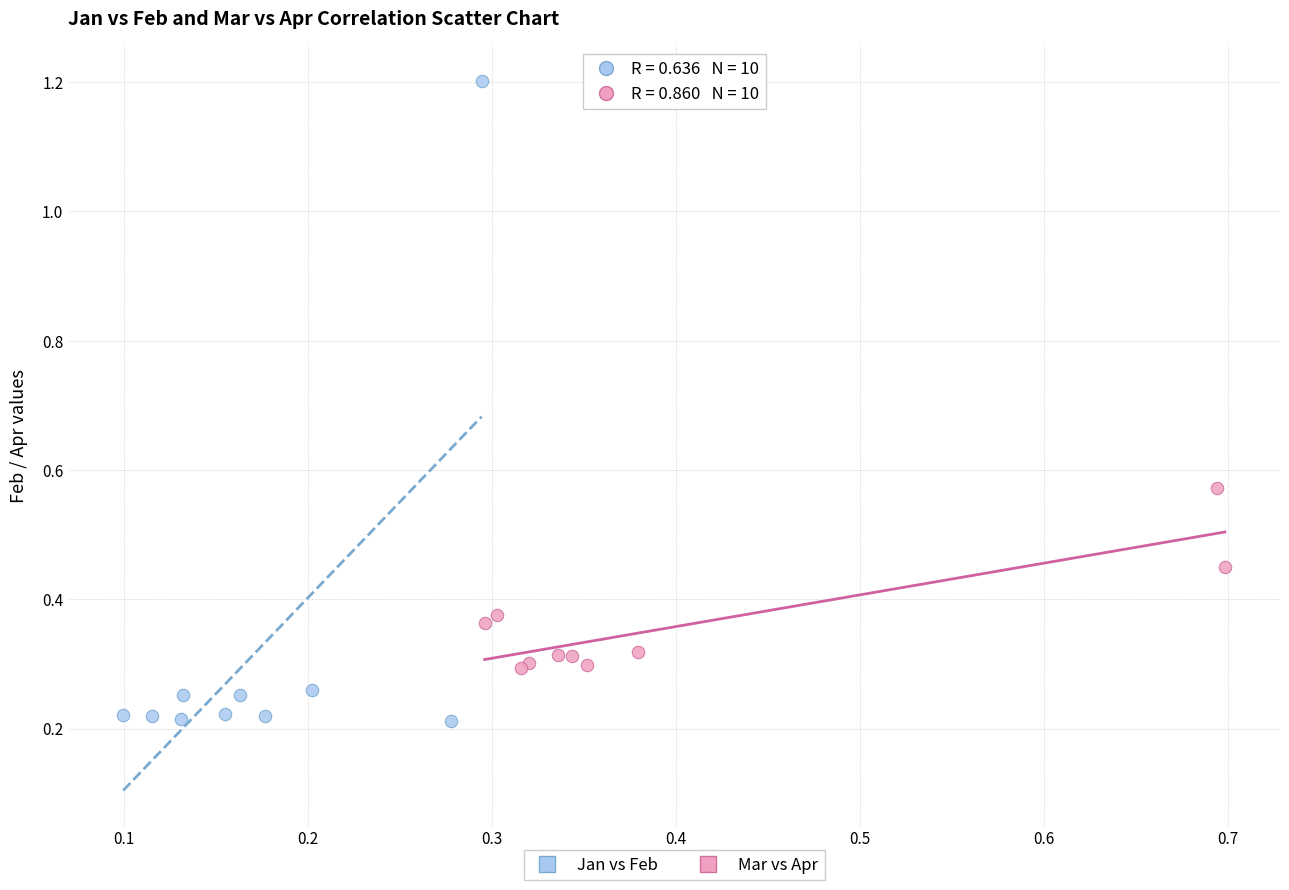

Which series contains the lowest Y value?

Jan vs Feb